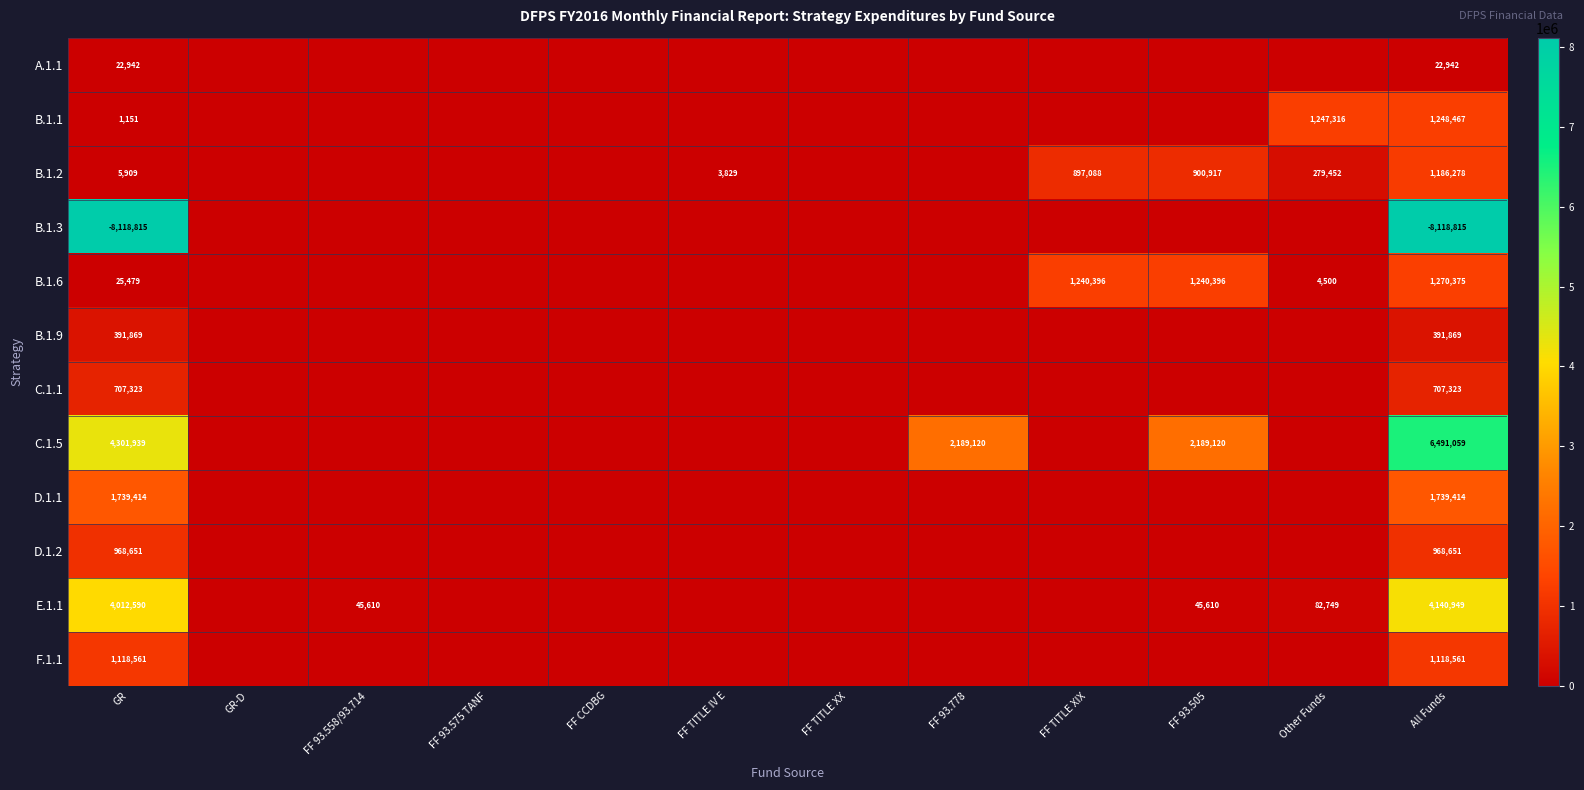

What is the difference between the highest and lowest values at GR?

12420754